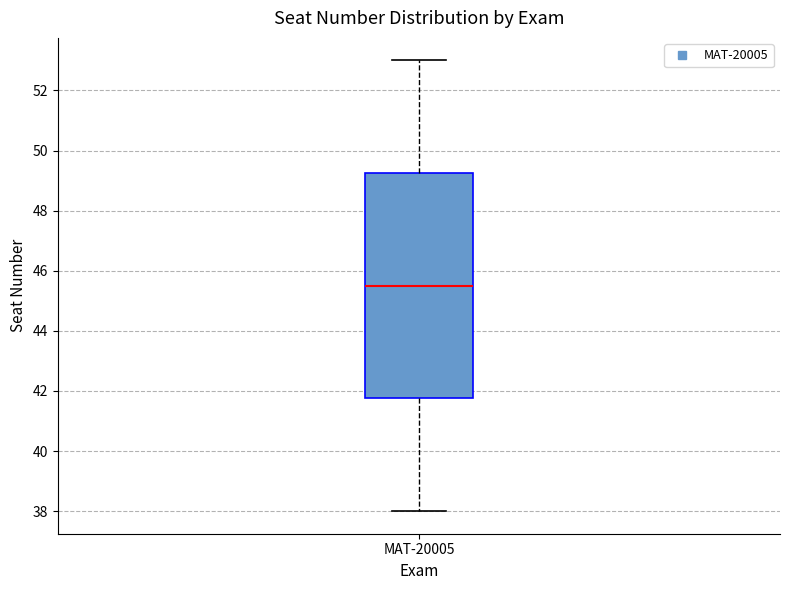

Where does the lower whisker of the box for MAT-20005 end on the y-axis? The values are not printed on the chart, so give them approximately, as read against the axis.

38.0